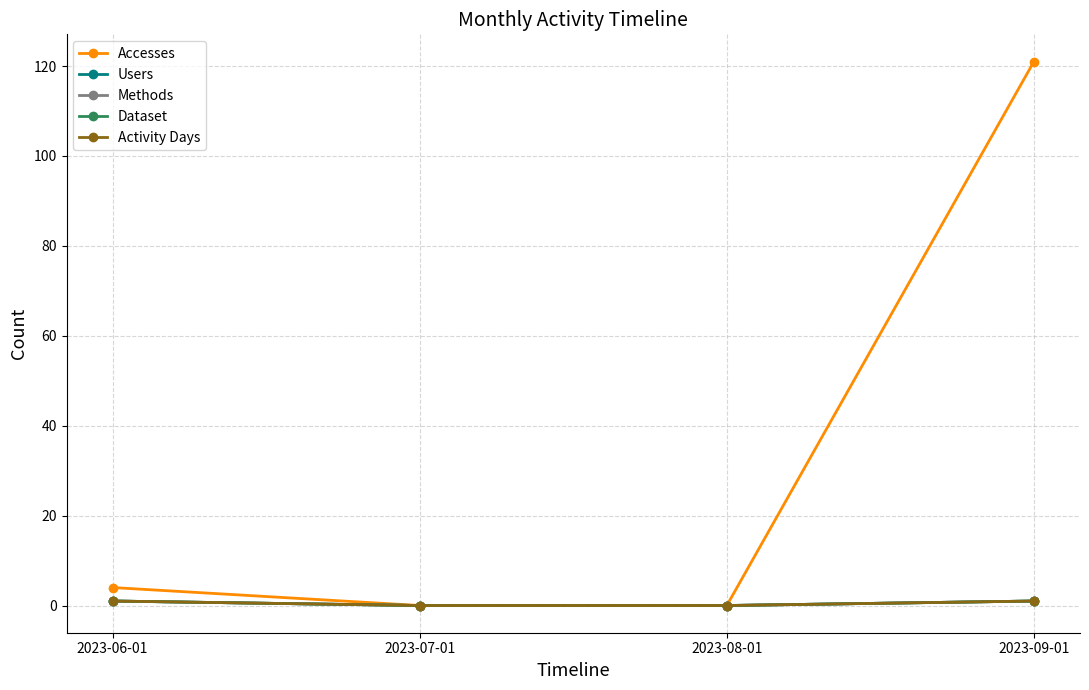

Is this an area chart (filled region under the line)?

No